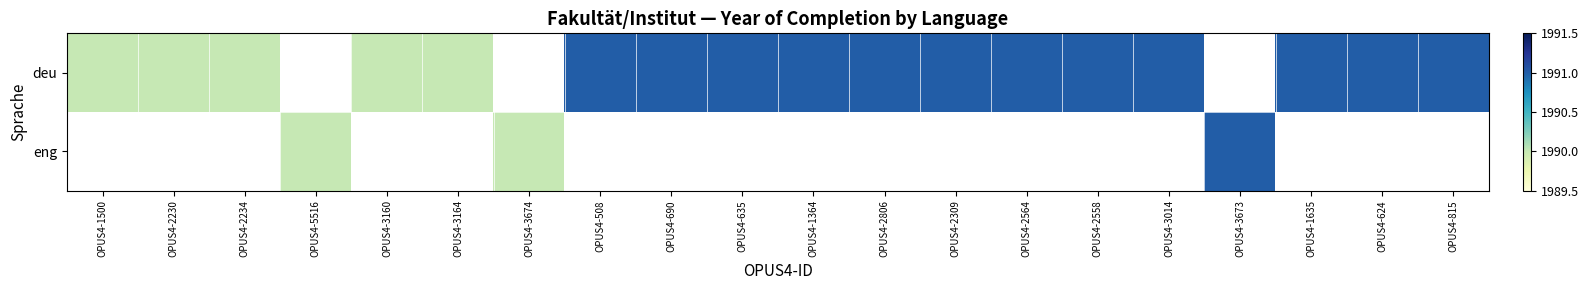

List the series in order of their peak value, lowest first.

deu, eng